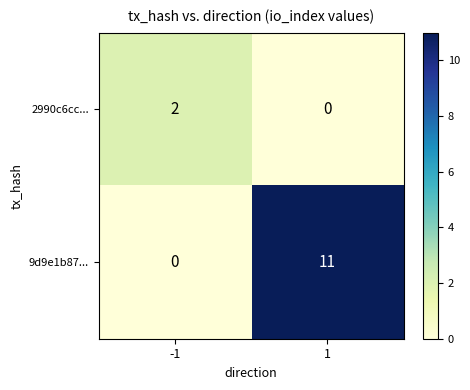

Is it true that 2990c6cc... equals 3 at -1?

False